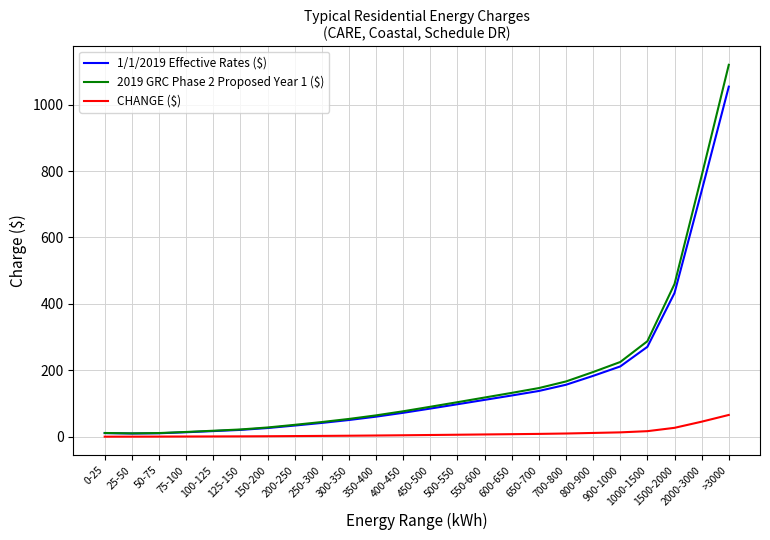

What is the maximum value for 2019 GRC Phase 2 Proposed Year 1 ($)?

1119.8